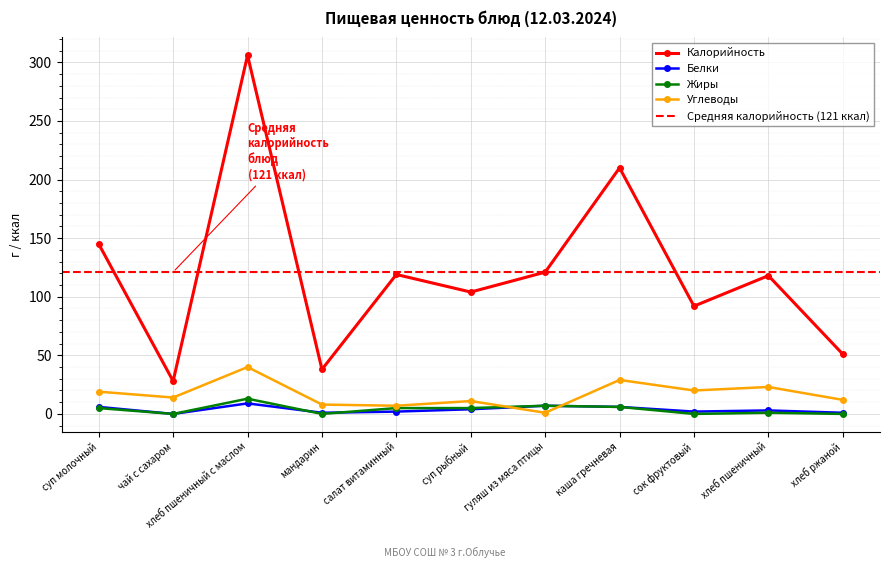

How many values in the Жиры series are below 5?

5